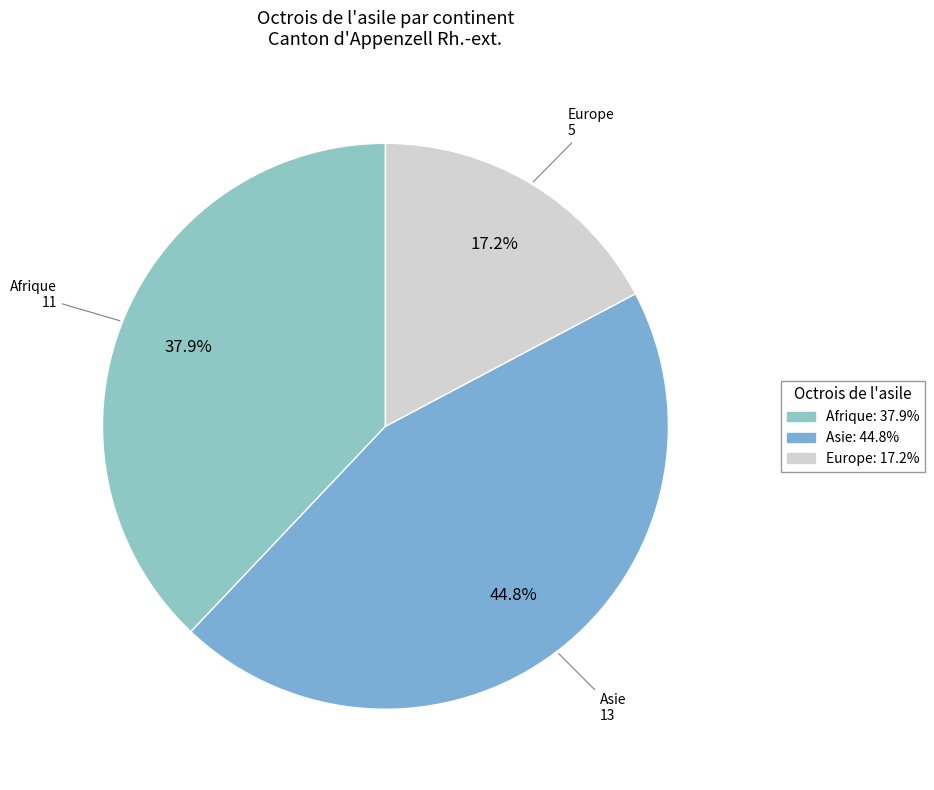

Which category has the biggest portion of the pie?

Asie: 44.8%